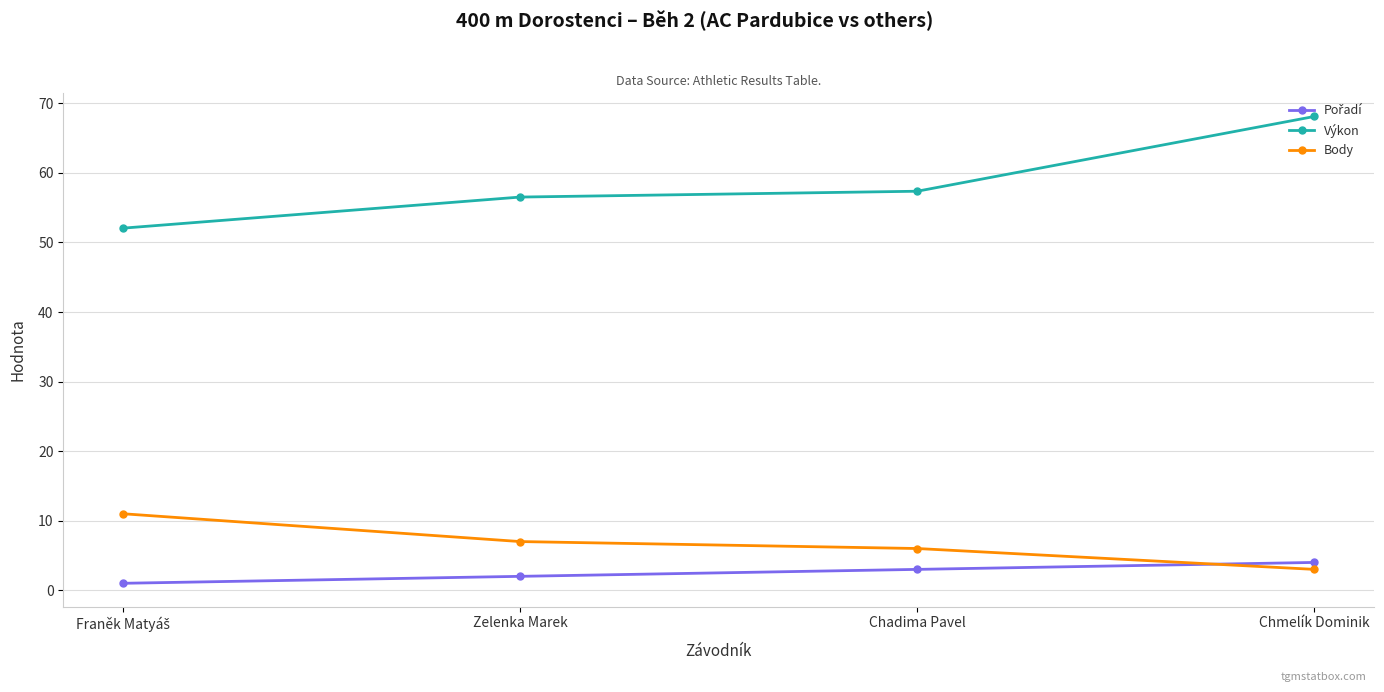

The value of Výkon at Chmelík Dominik is 68.1. True or false?

True